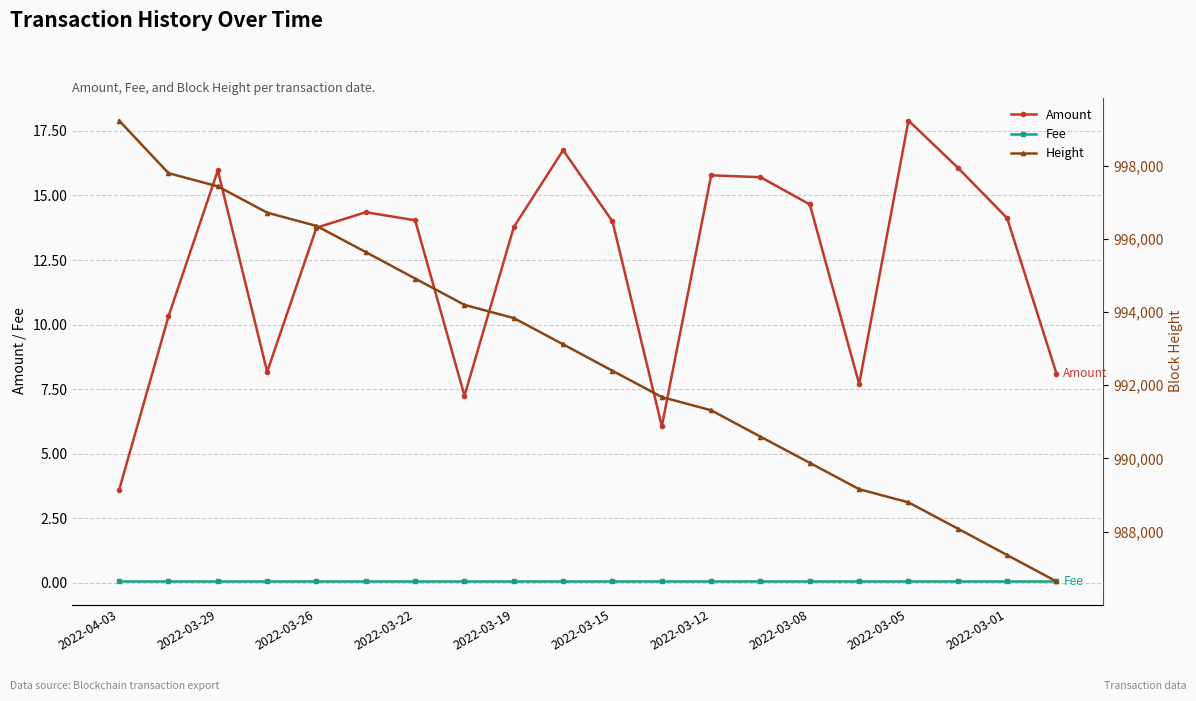

At which category does the chart reach its minimum across all series?

2022-04-03